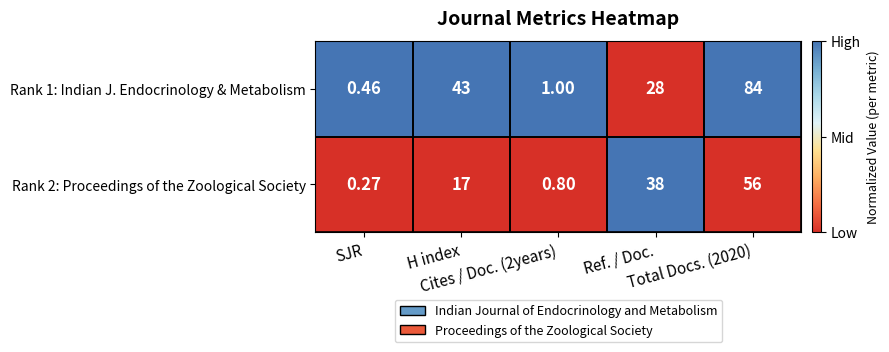

How many data points does each series have?

5